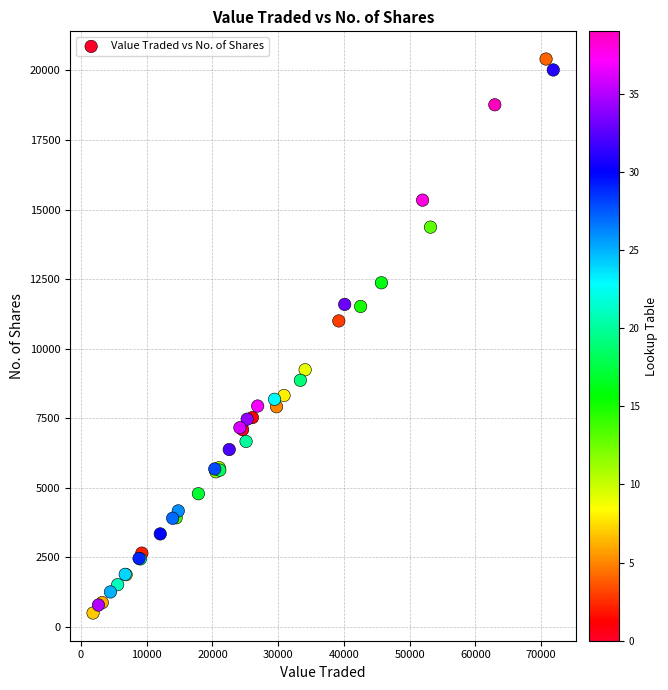

What Y value in the scatter plot is closest to 10455?

10998